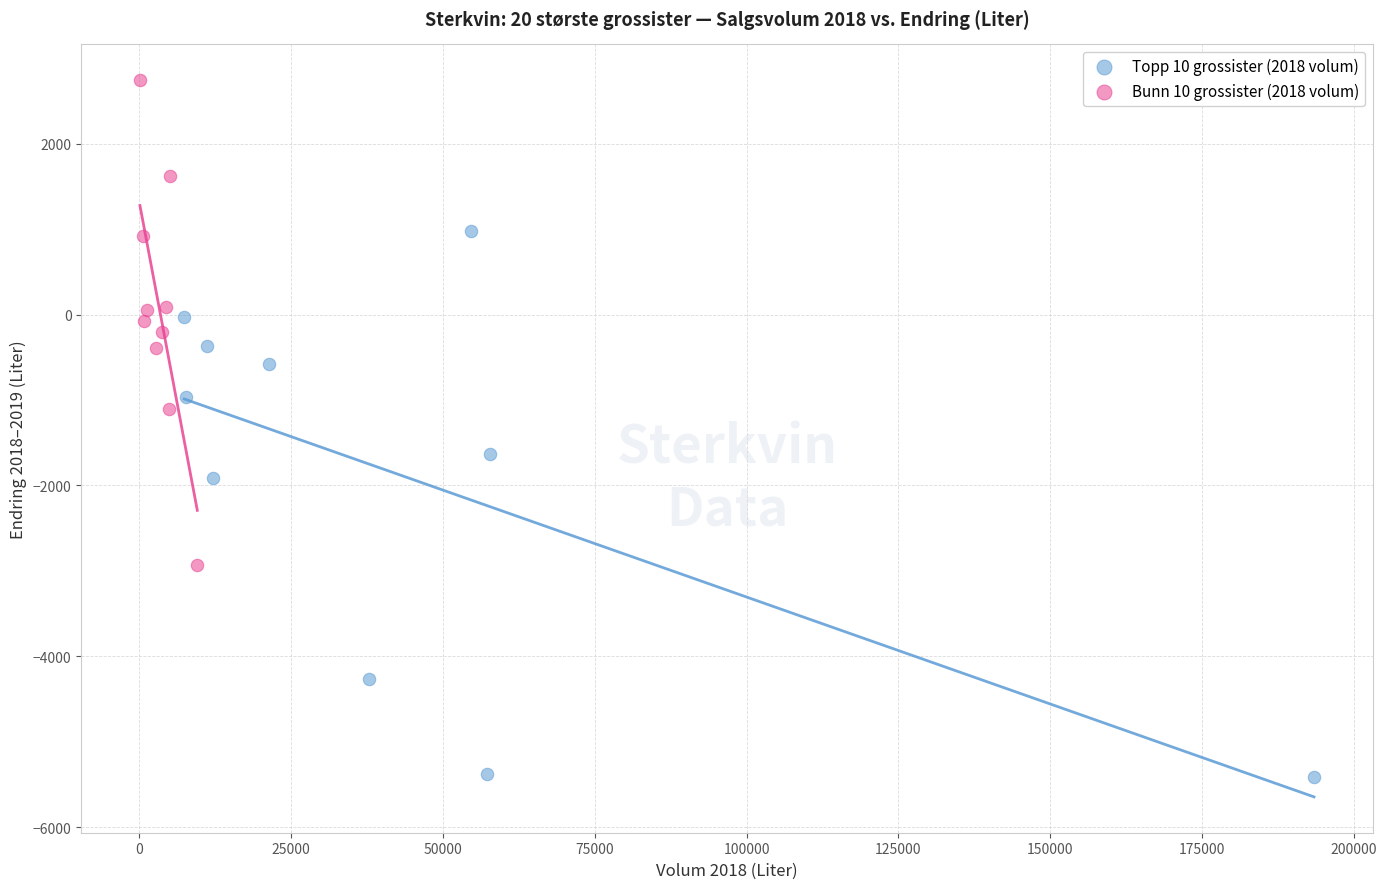

Which series reaches the maximum Y coordinate?

Bunn 10 grossister (2018 volum)